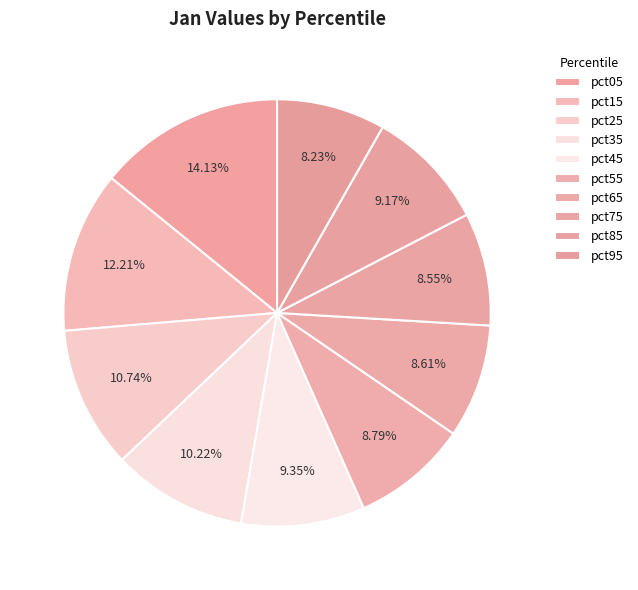

To the nearest percent, what portion does pct85 represent?

9%